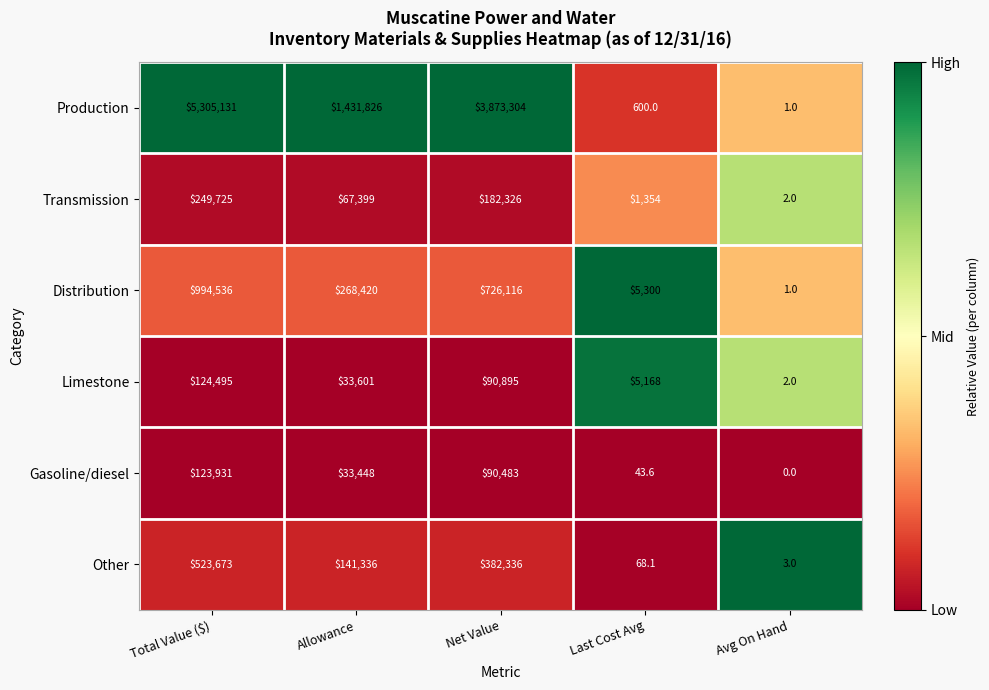

How many categories are shown in the chart?

5